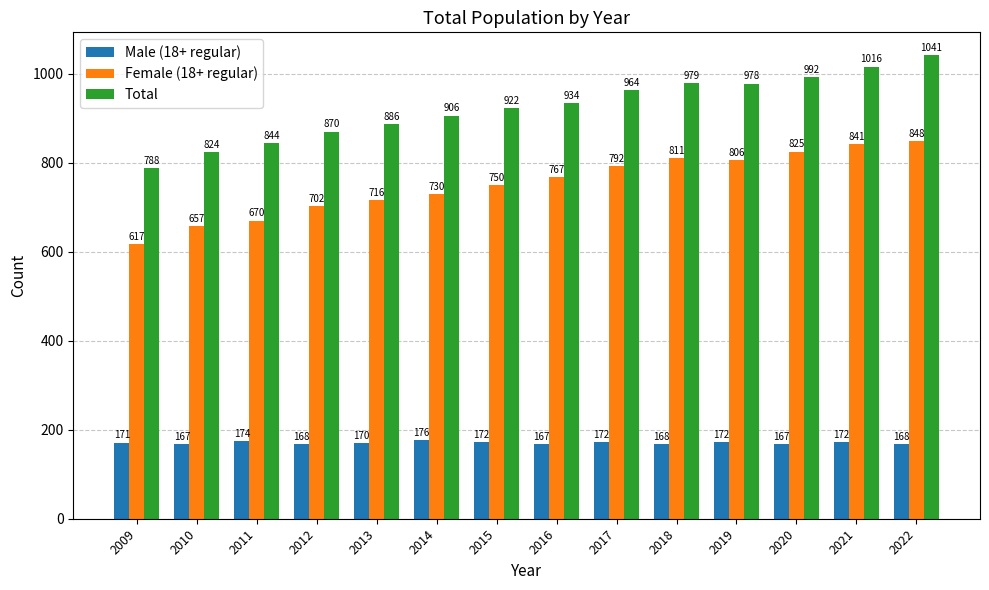

What is the value of the Male (18+ regular) bar at the 10th from the left?

168